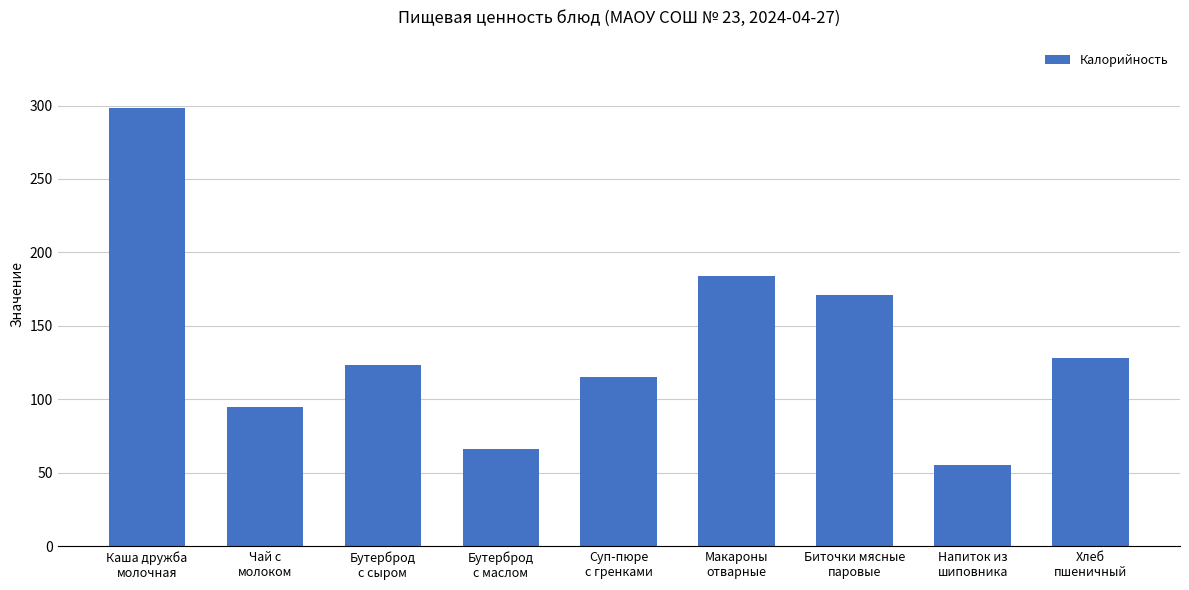

What is the difference between the second highest and minimum values?

128.2